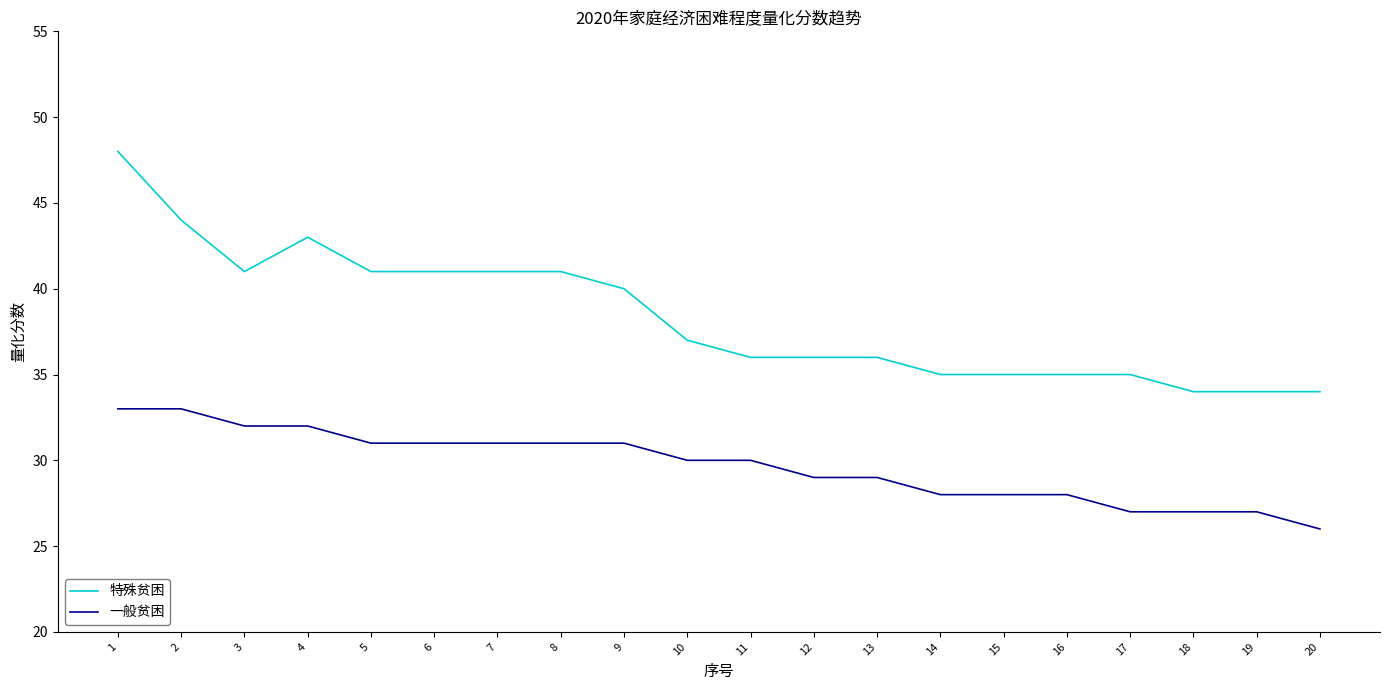

Read the 一般贫困 value at 10.

30